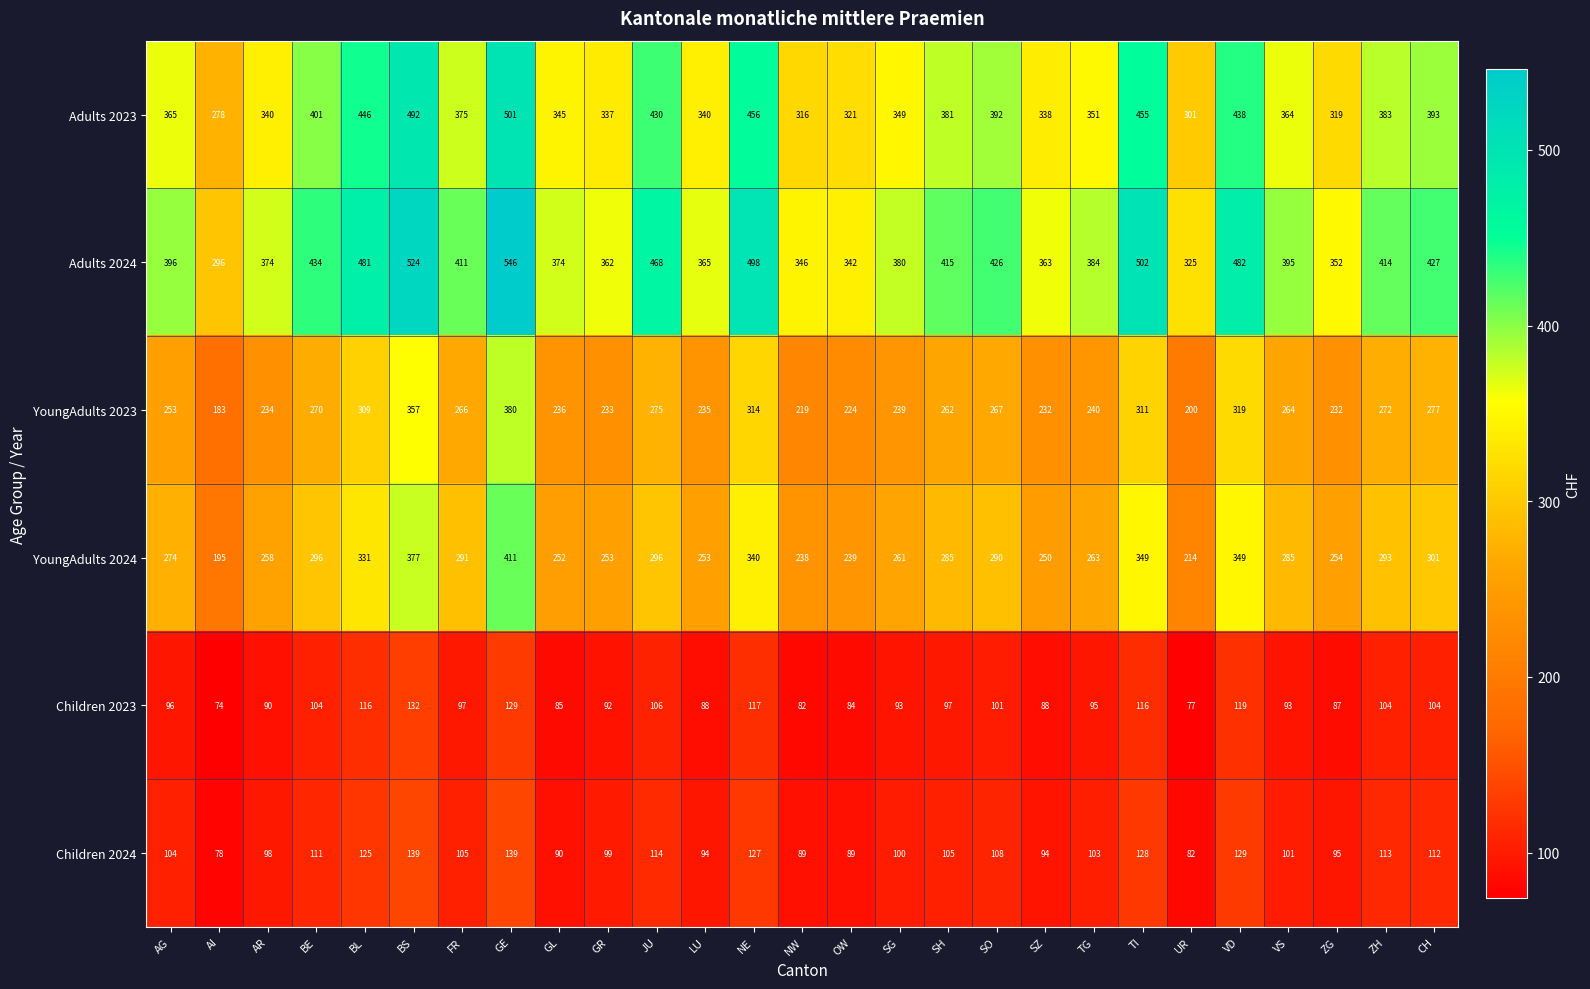

What is the difference between the highest and lowest values at SO?

325